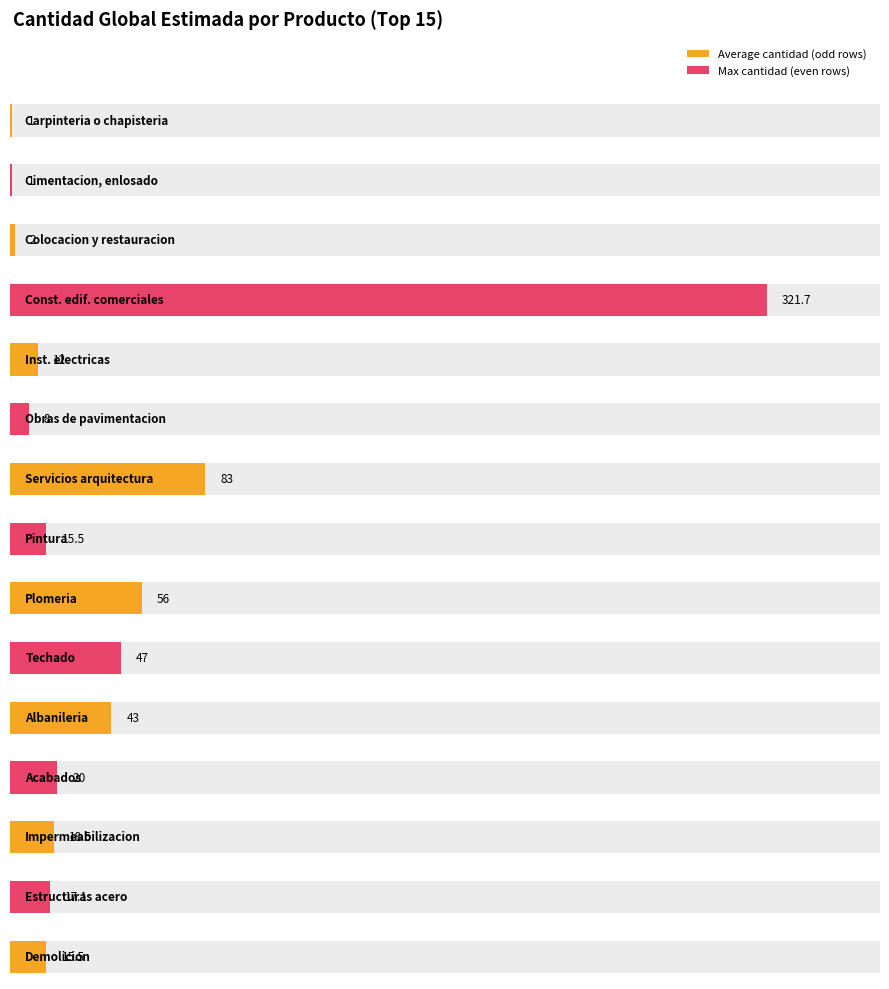

Are the bars grouped side by side (vs. stacked)?

No